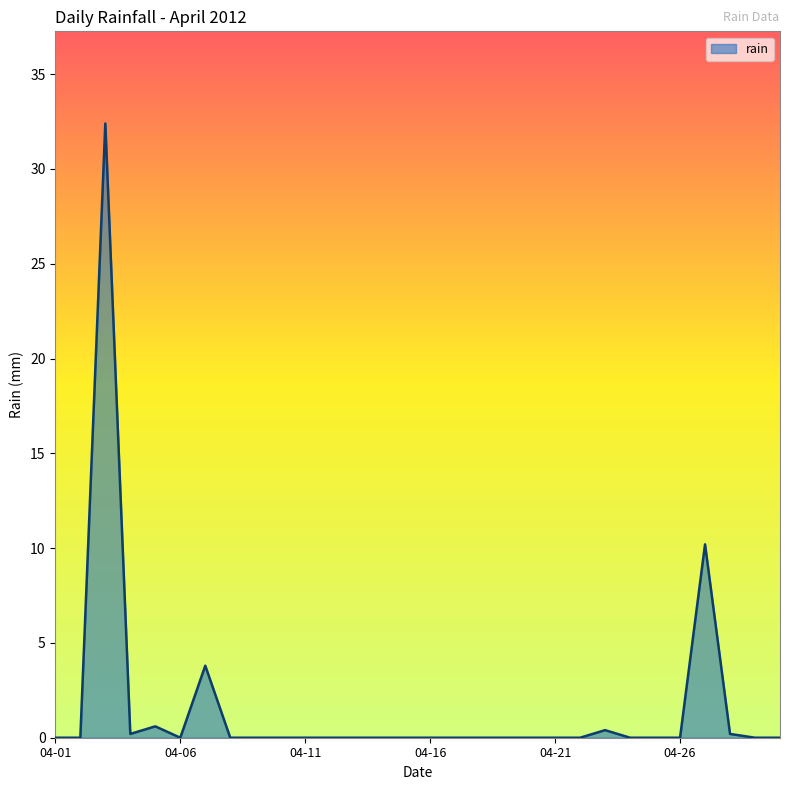

What is the maximum value shown in the chart?

32.4